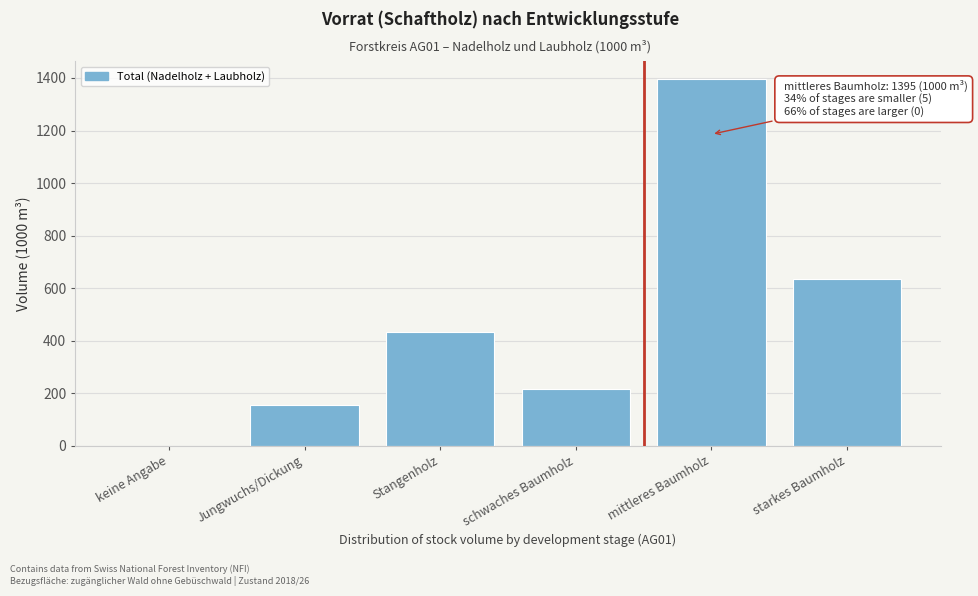

Reading right to left, transcribe all the data shown in this chart.

starkes Baumholz=635	mittleres Baumholz=1395	schwaches Baumholz=216	Stangenholz=434	Jungwuchs/Dickung=154	keine Angabe=0